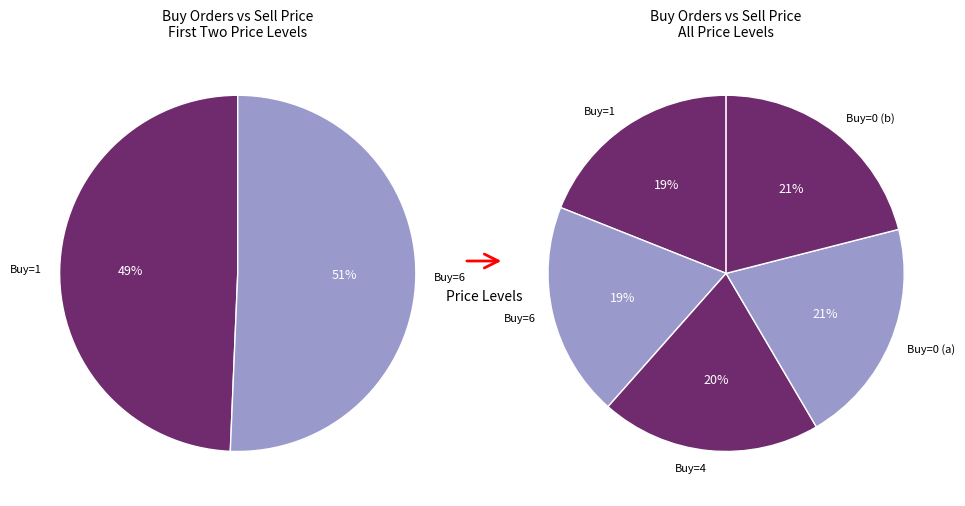

How many segments does this pie chart have?

5